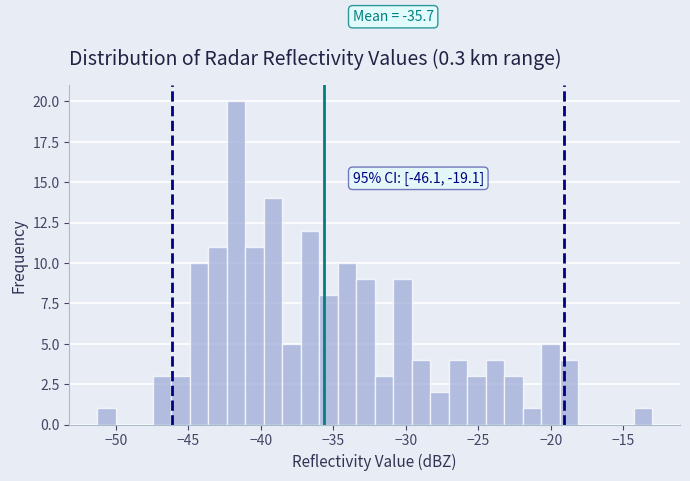

Around what value on the x-axis is the tallest bar? Give the approximate position of its centre, as read against the axis.

-41.5